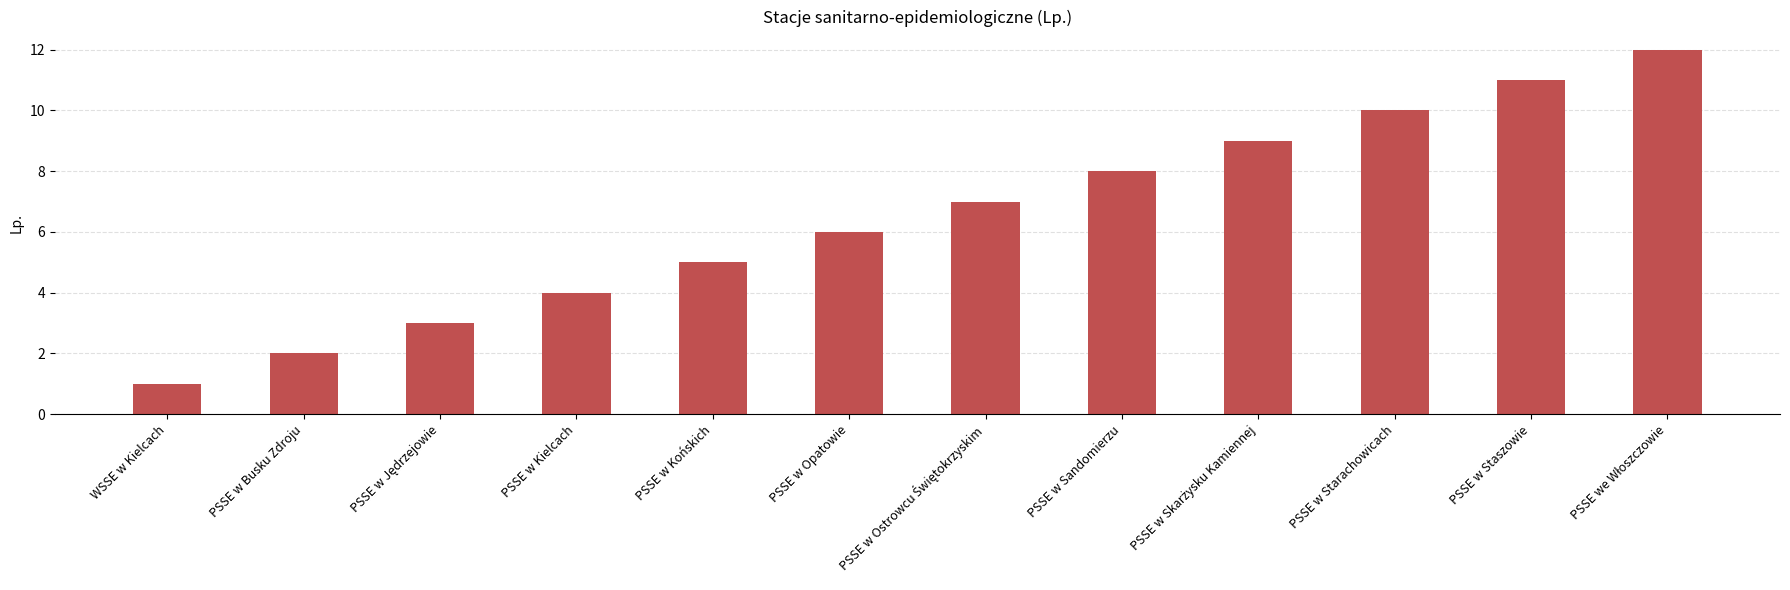

What is the label of the 12th bar from the right?

WSSE w Kielcach